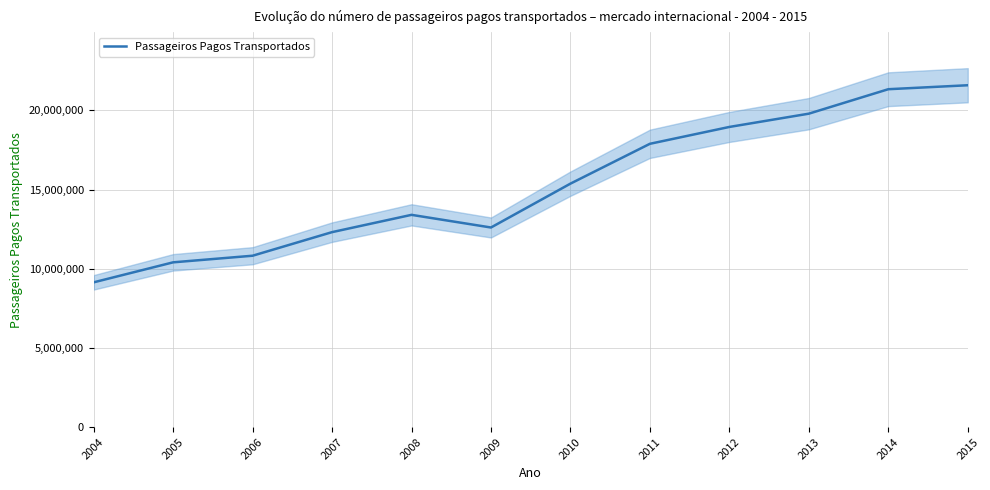

What is the maximum value shown in the chart?

21581046